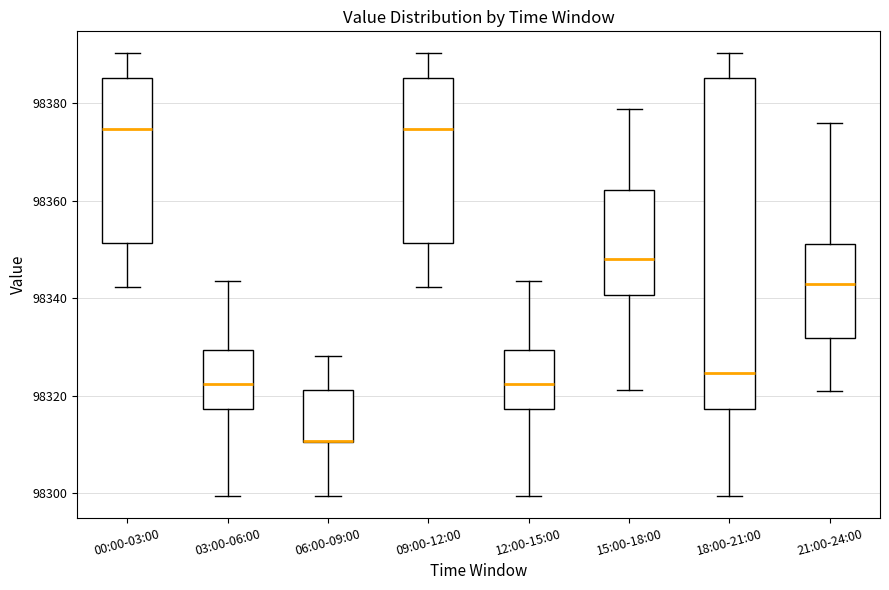

Where does the median line of the box for 12:00-15:00 sit on the y-axis? The values are not printed on the chart, so give them approximately, as read against the axis.

98322